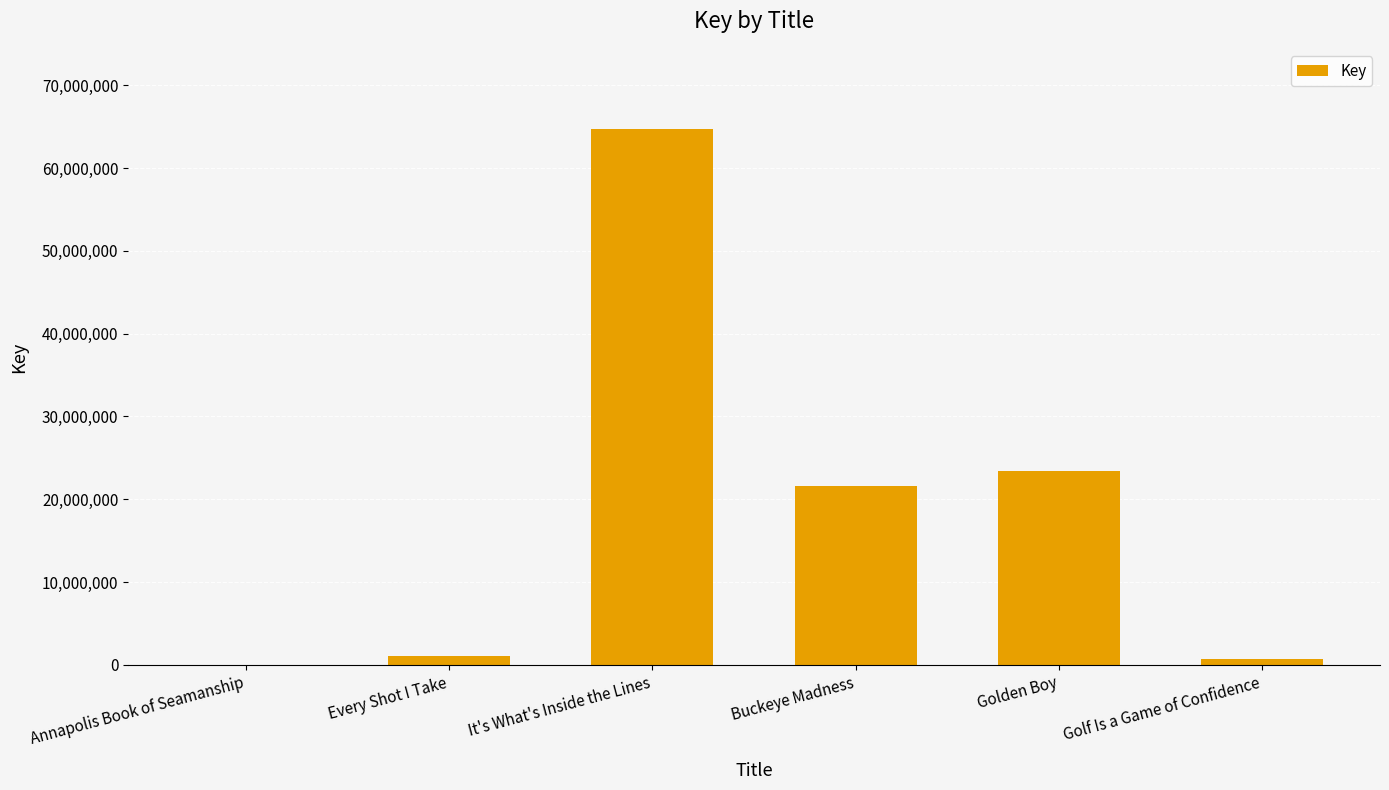

What is the greatest value displayed?

64687171